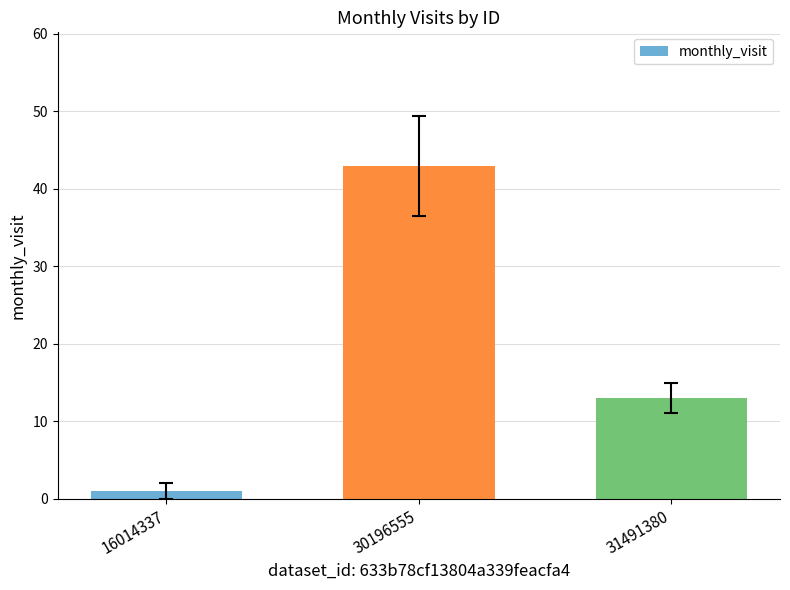

Rank the categories by value from lowest to highest.

16014337, 31491380, 30196555